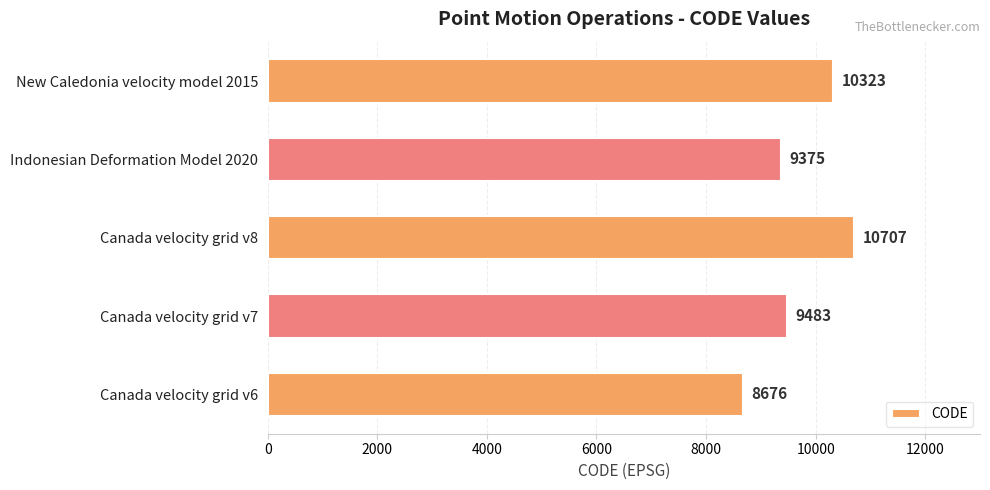

The value at Canada velocity grid v7 is 2661. True or false?

False